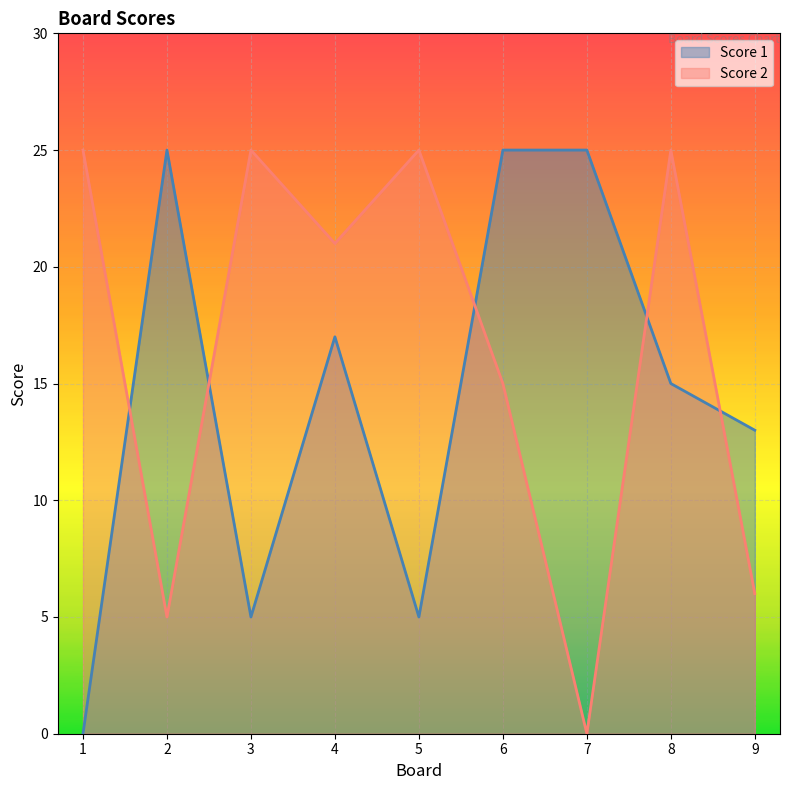

Which series has the widest spread of values?

Score 1